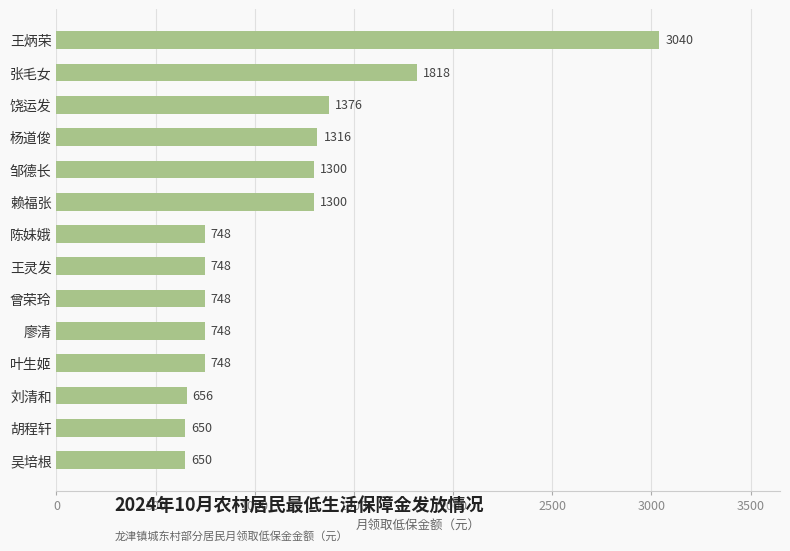

Reading top to bottom, transcribe all the data shown in this chart.

王炳荣=3040	张毛女=1818	饶运发=1376	杨道俊=1316	邹德长=1300	赖福张=1300	陈妹娥=748	王灵发=748	曾荣玲=748	廖清=748	叶生姬=748	刘清和=656	胡程轩=650	吴培根=650